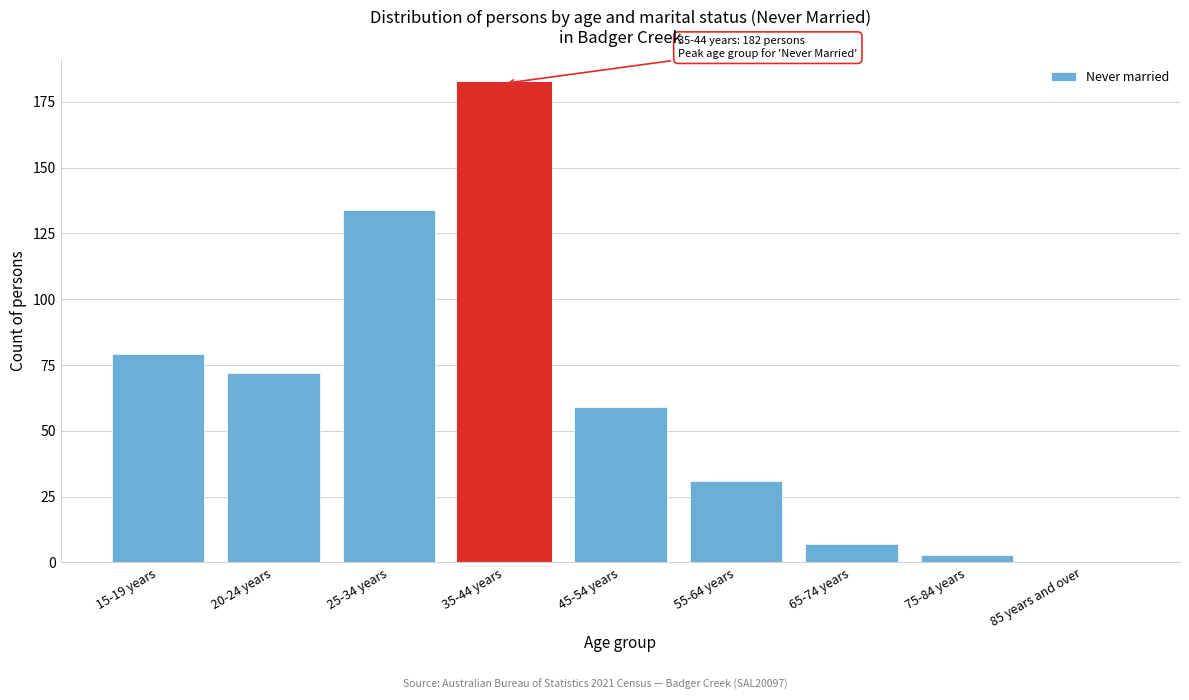

Reading left to right, extract all data points from this chart.

15-19 years=79	20-24 years=72	25-34 years=134	35-44 years=182	45-54 years=59	55-64 years=31	65-74 years=7	75-84 years=3	85 years and over=0